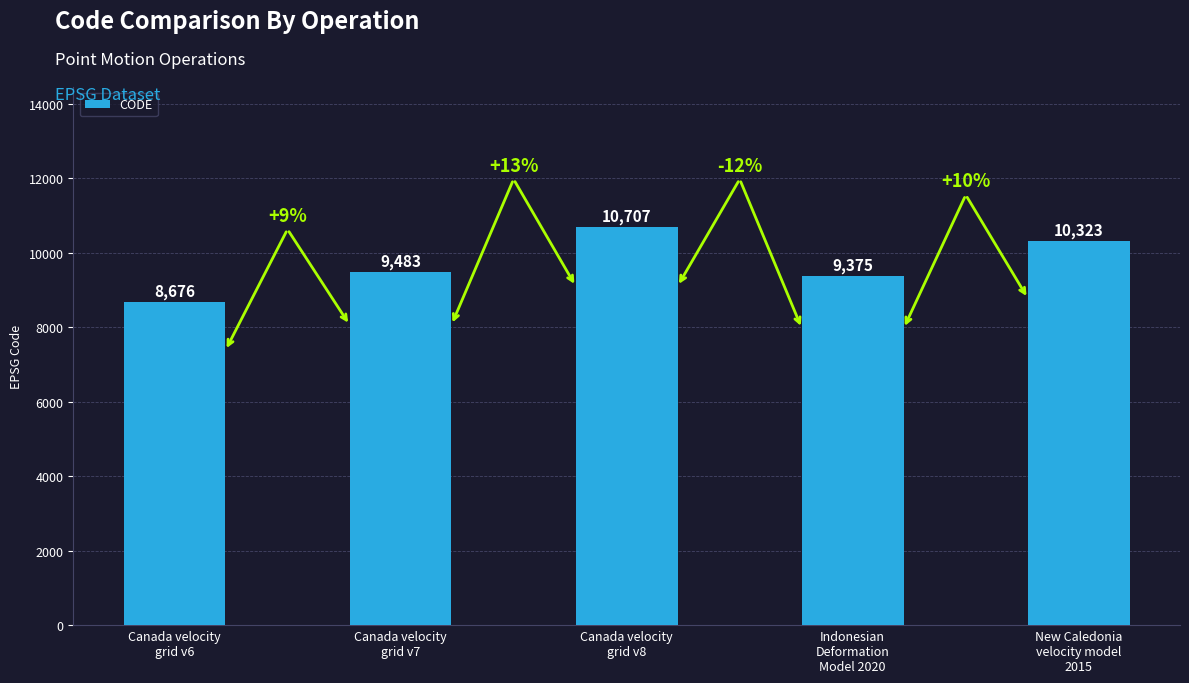

What is the smallest value displayed?

8676